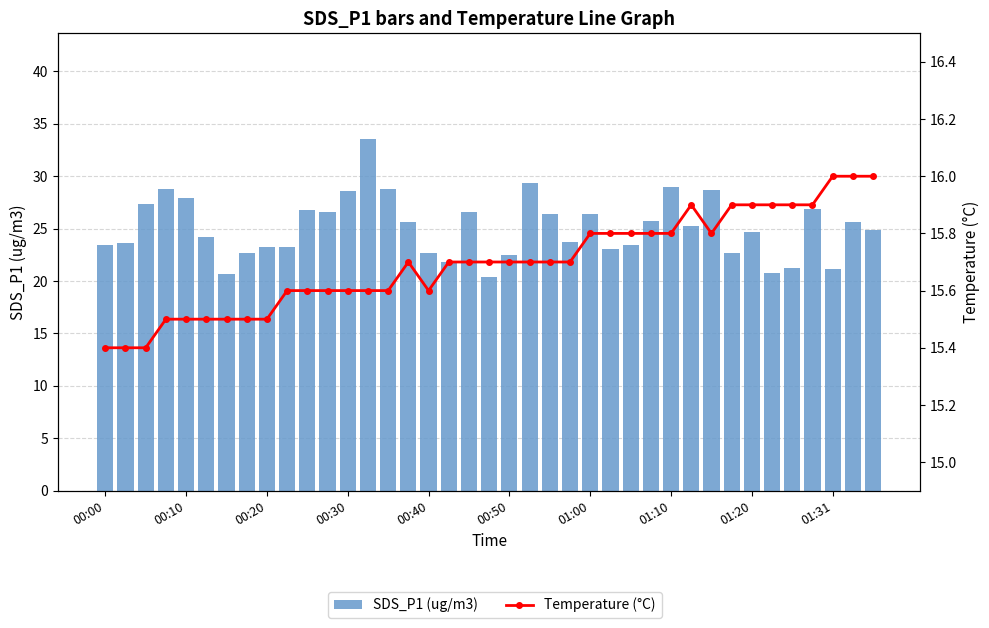

What is the sum of all Temperature (°C) values?

612.2